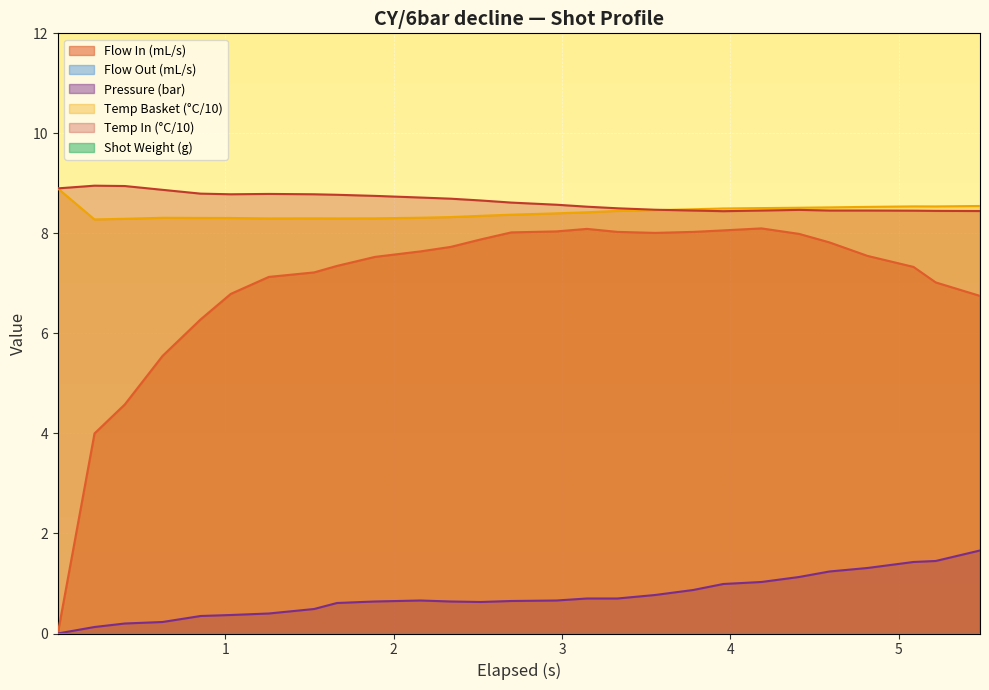

Does the chart display data point markers on the line(s)?

No